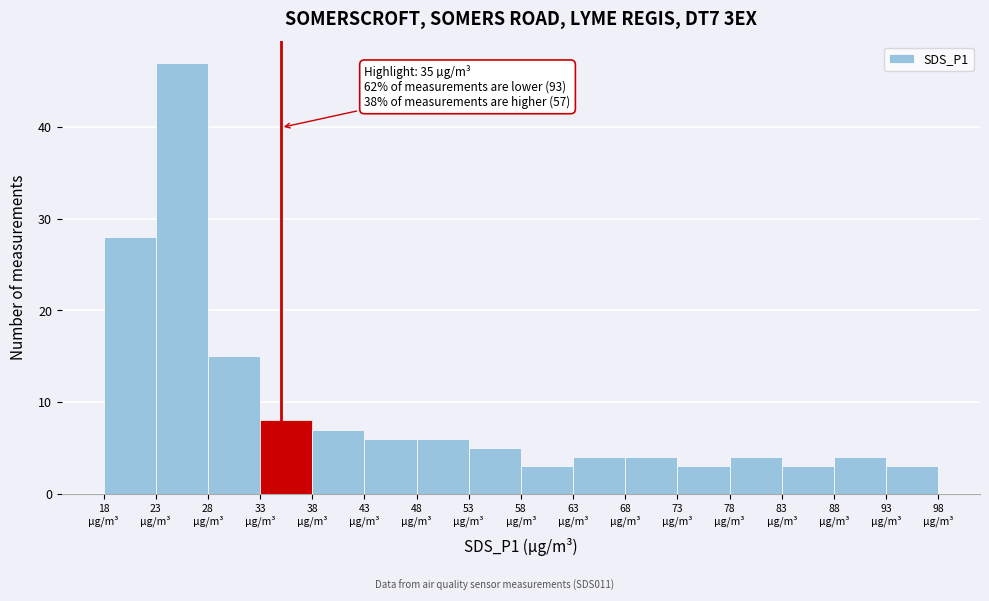

Which range on the x-axis has the tallest bar?

23 to 28